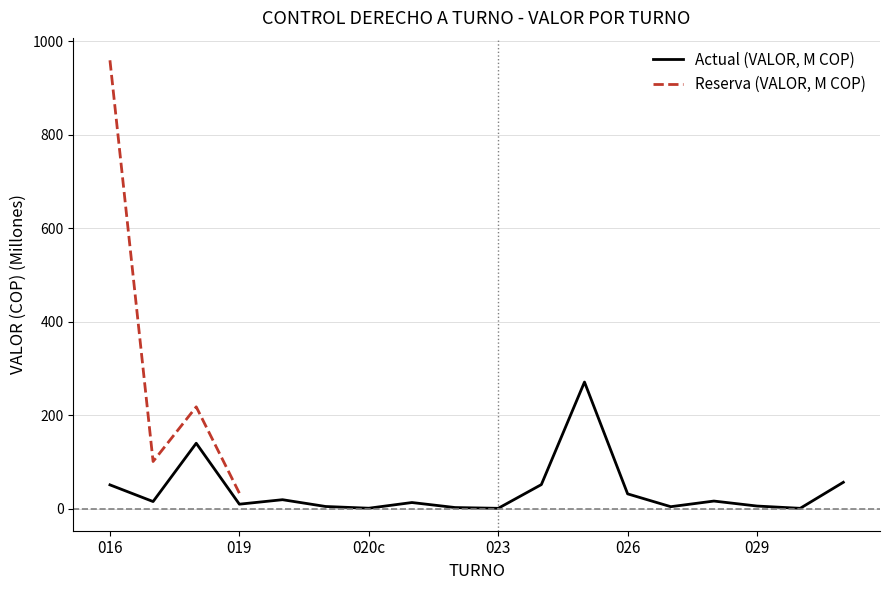

What is the greatest value displayed?

959.1